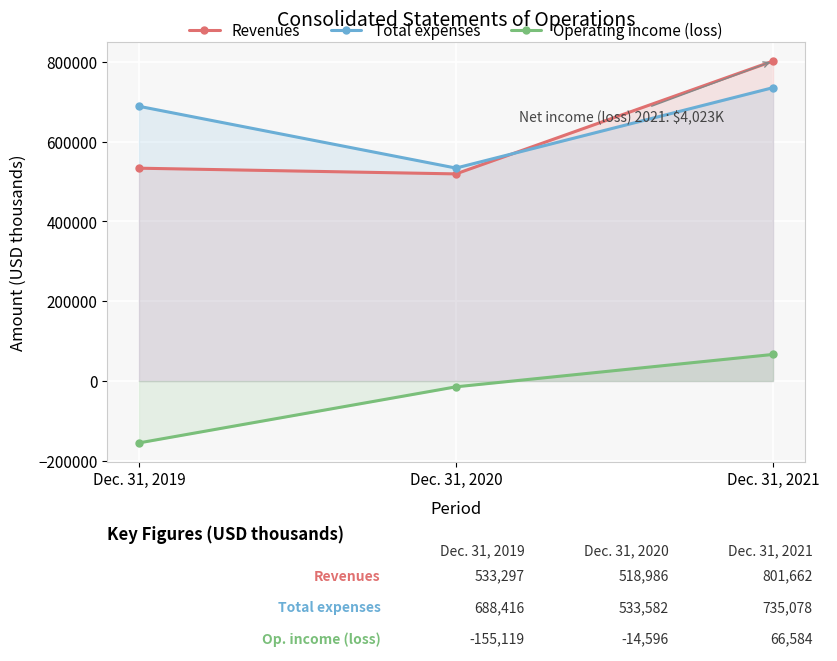

What are all the series names shown in the legend?

Revenues, Total expenses, Operating income (loss)